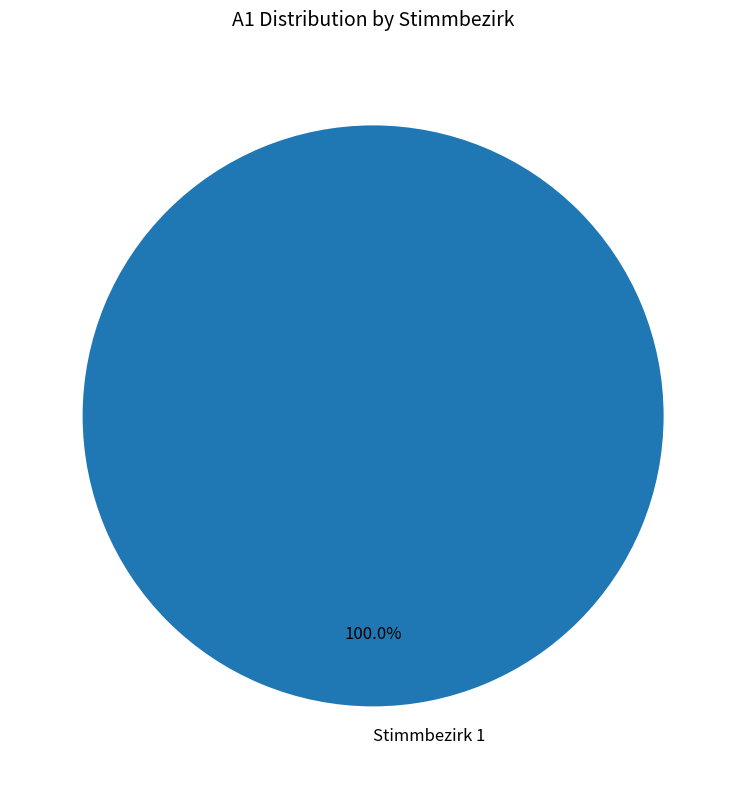

Is there any slice that represents more than half of the pie?

Yes